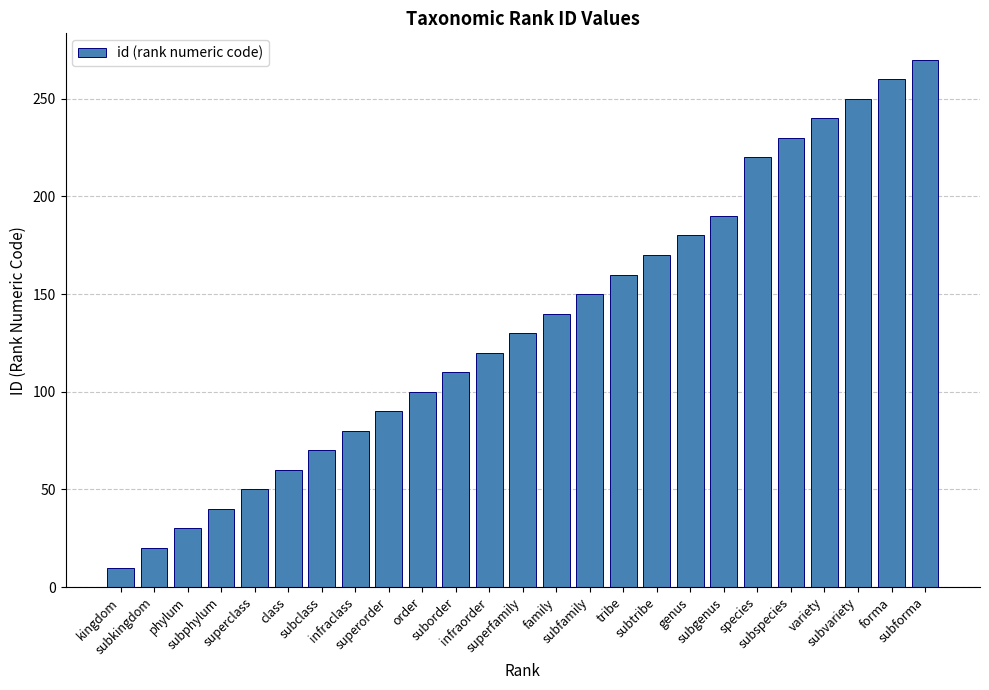

Reading right to left, list all the values displayed in this chart.

subforma=270	forma=260	subvariety=250	variety=240	subspecies=230	species=220	subgenus=190	genus=180	subtribe=170	tribe=160	subfamily=150	family=140	superfamily=130	infraorder=120	suborder=110	order=100	superorder=90	infraclass=80	subclass=70	class=60	superclass=50	subphylum=40	phylum=30	subkingdom=20	kingdom=10